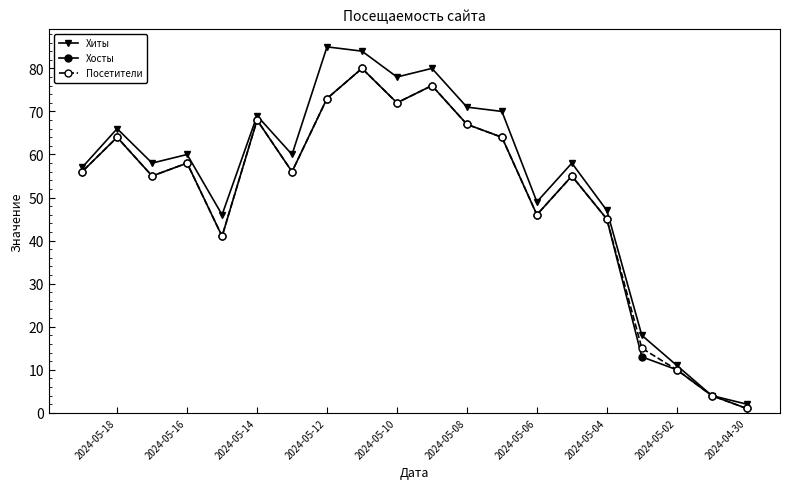

Is it true that Хиты equals 47 at 2024-05-04?

True